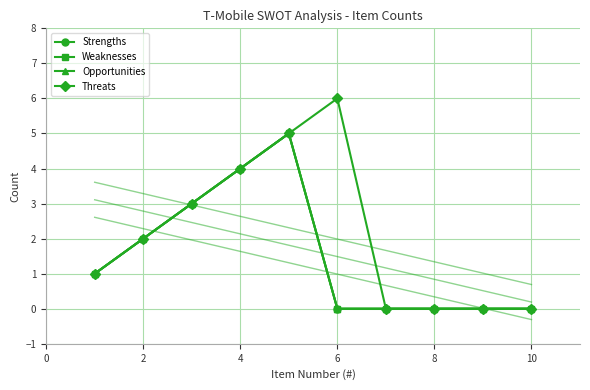

True or false: Strengths has more than 0 interior local peaks.

True